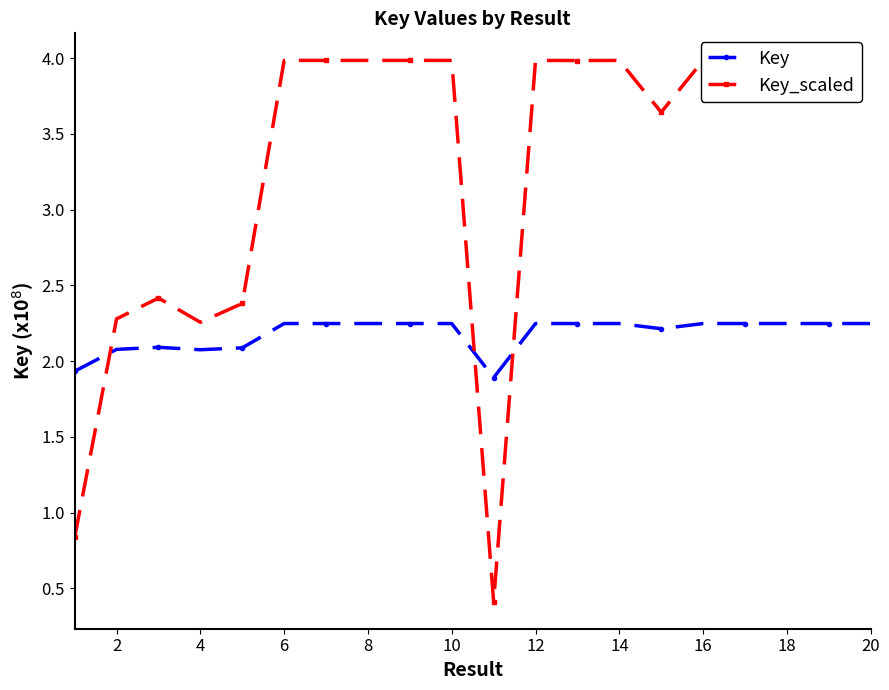

What is the maximum value shown in the chart?

4.0